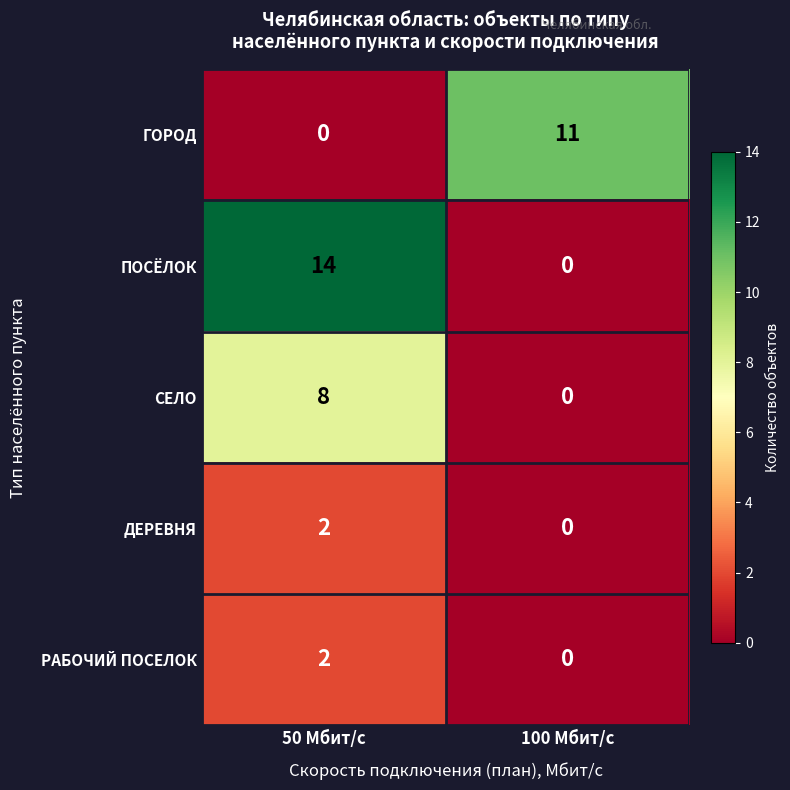

Which series has the widest spread of values?

ПОСЁЛОК